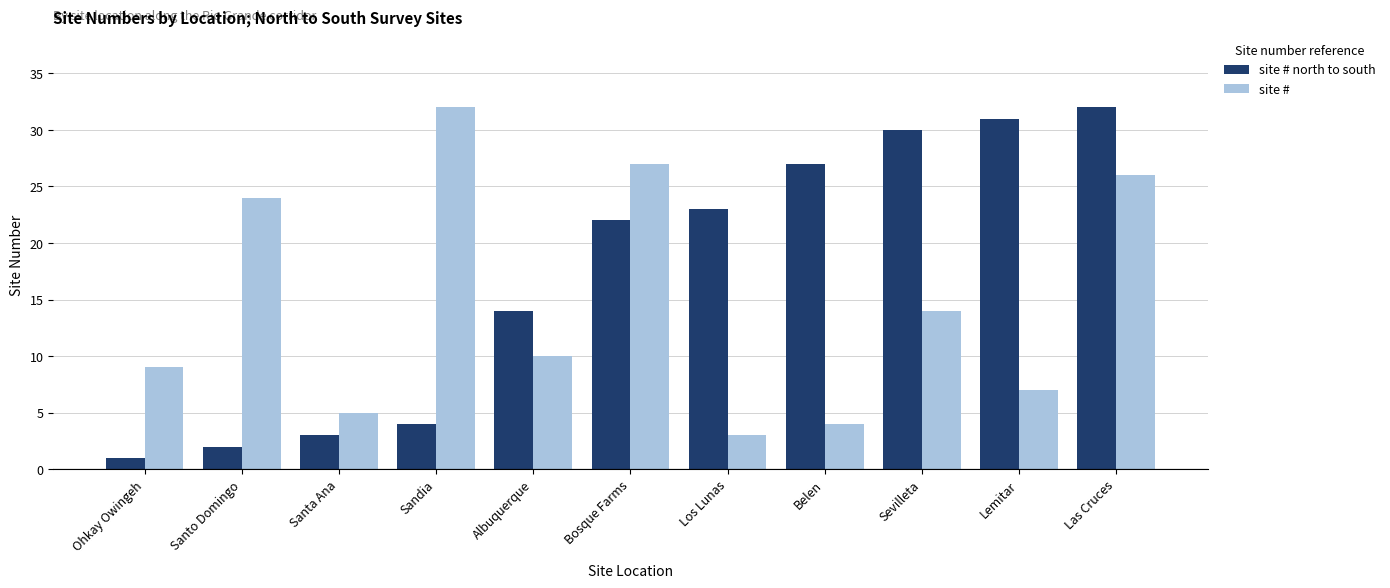

Which label corresponds to the smallest value in the chart?

Ohkay Owingeh